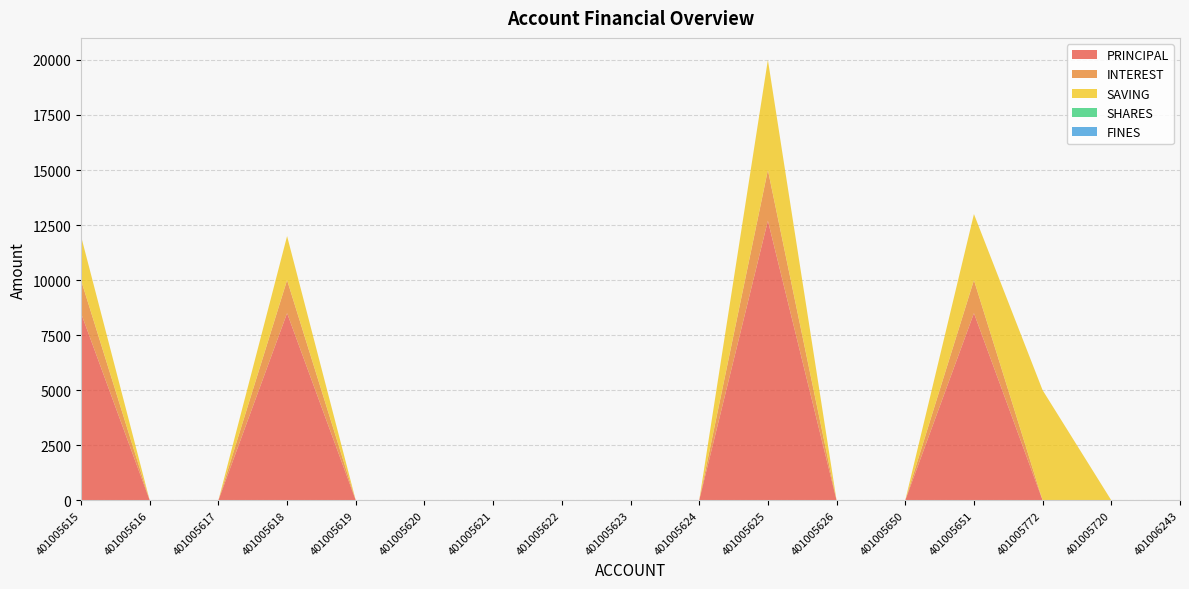

Reading left to right, what are all the values shown in this chart?

PRINCIPAL: 401005615=8500	401005616=0	401005617=0	401005618=8500	401005619=0	401005620=0	401005621=0	401005622=0	401005623=0	401005624=0	401005625=12700	401005626=0	401005650=0	401005651=8500	401005772=0	401005720=0	401006243=0
INTEREST: 401005615=1500	401005616=0	401005617=0	401005618=1500	401005619=0	401005620=0	401005621=0	401005622=0	401005623=0	401005624=0	401005625=2300	401005626=0	401005650=0	401005651=1500	401005772=0	401005720=0	401006243=0
SHARES: 401005615=0	401005616=0	401005617=0	401005618=0	401005619=0	401005620=0	401005621=0	401005622=0	401005623=0	401005624=0	401005625=0	401005626=0	401005650=0	401005651=0	401005772=0	401005720=0	401006243=0
FINES: 401005615=0	401005616=0	401005617=0	401005618=0	401005619=0	401005620=0	401005621=0	401005622=0	401005623=0	401005624=0	401005625=0	401005626=0	401005650=0	401005651=0	401005772=0	401005720=0	401006243=0
SAVING: 401005615=2000	401005616=0	401005617=0	401005618=2000	401005619=0	401005620=0	401005621=0	401005622=0	401005623=0	401005624=0	401005625=5000	401005626=0	401005650=0	401005651=3000	401005772=5000	401005720=0	401006243=0